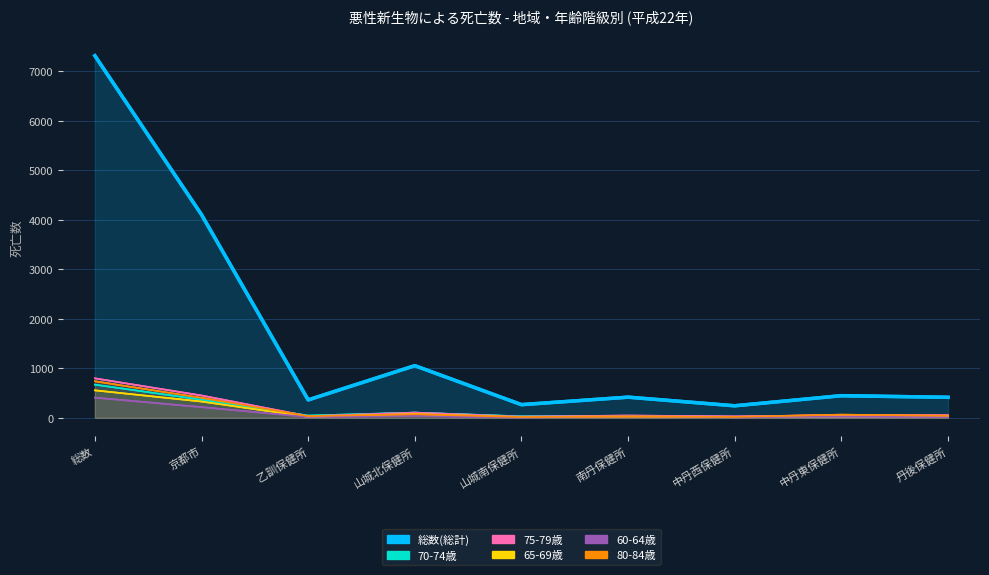

At which label does 70-74歳 reach its minimum?

中丹西保健所